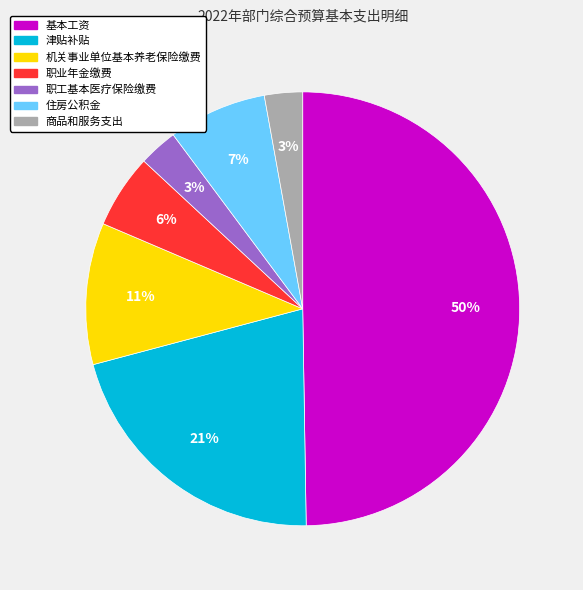

To the nearest percent, what is the average slice percentage?

14%